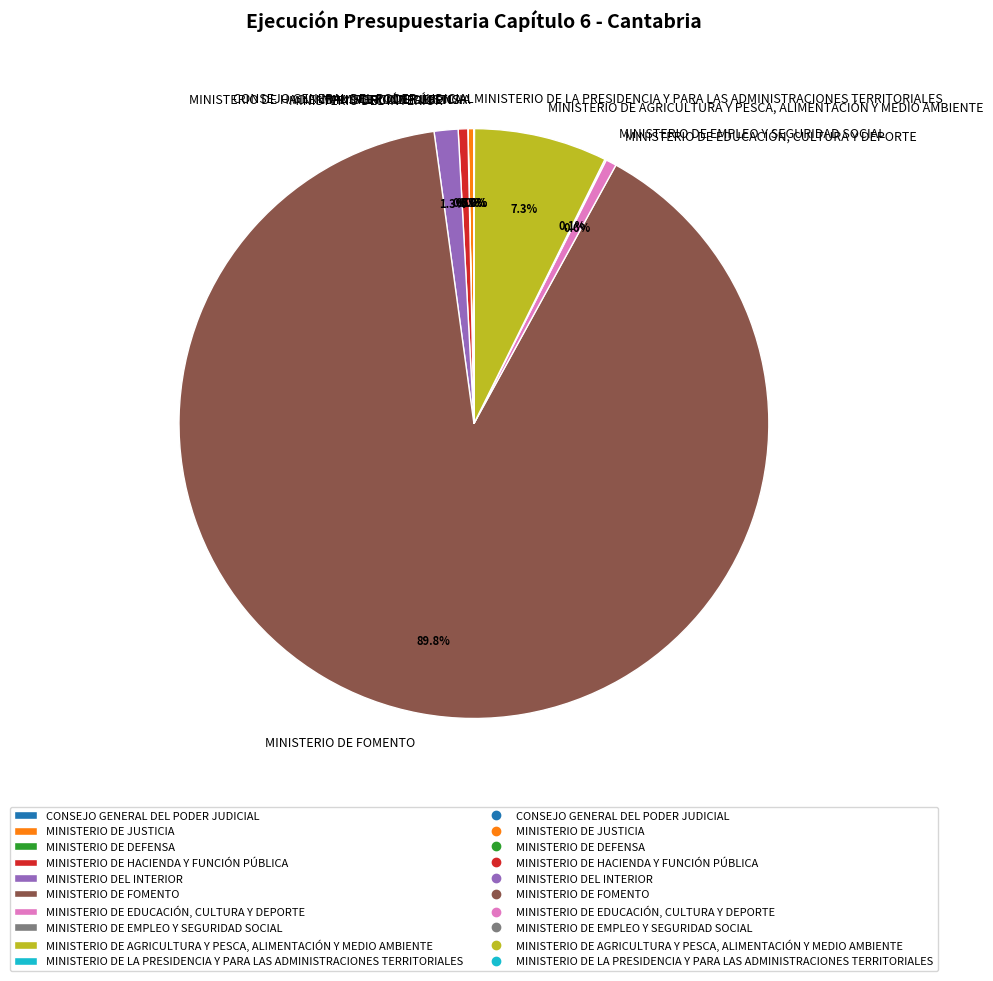

What is the ratio of the value at MINISTERIO DE JUSTICIA to the value at MINISTERIO DE EDUCACIÓN, CULTURA Y DEPORTE?

0.5